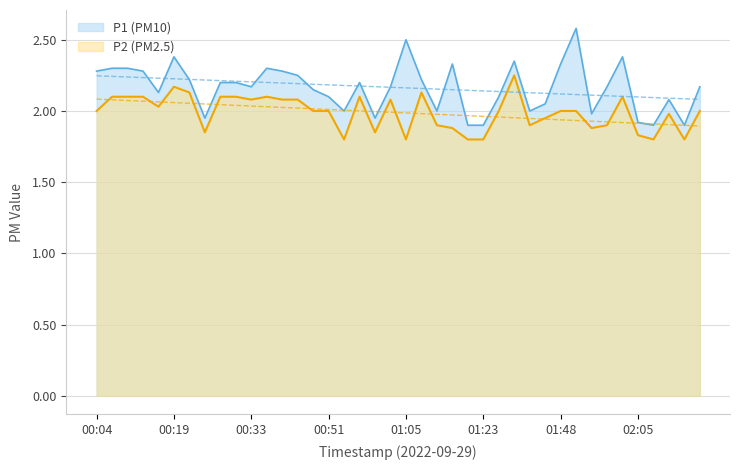

List the series in order of their overall mean, highest first.

P1, P2